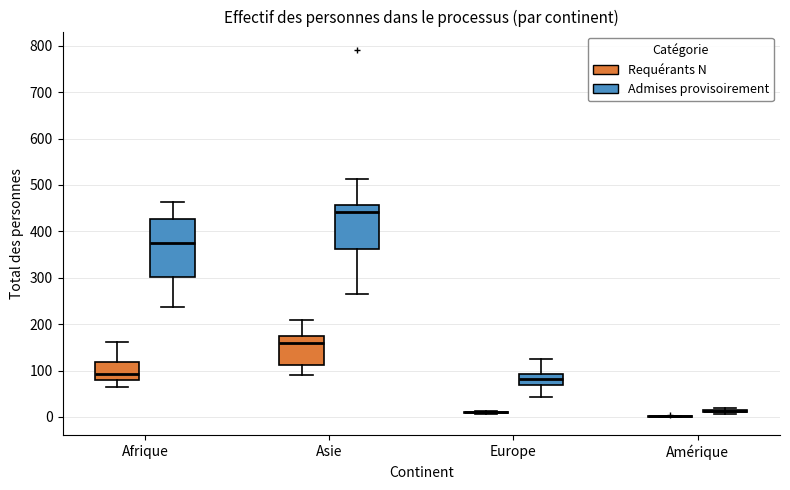

Where does the upper whisker of the box for Europe (Admises provisoirement) end on the y-axis? The values are not printed on the chart, so give them approximately, as read against the axis.

120